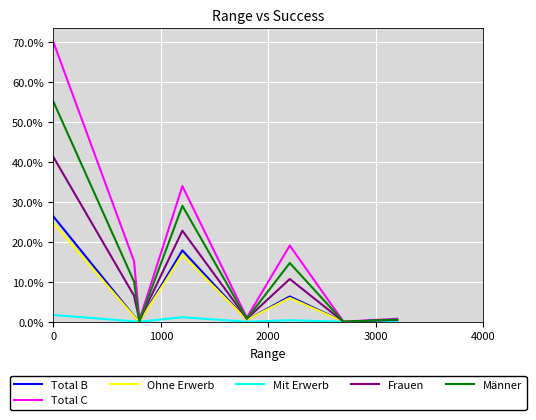

At how many categories does at least one series exceed 353?

2